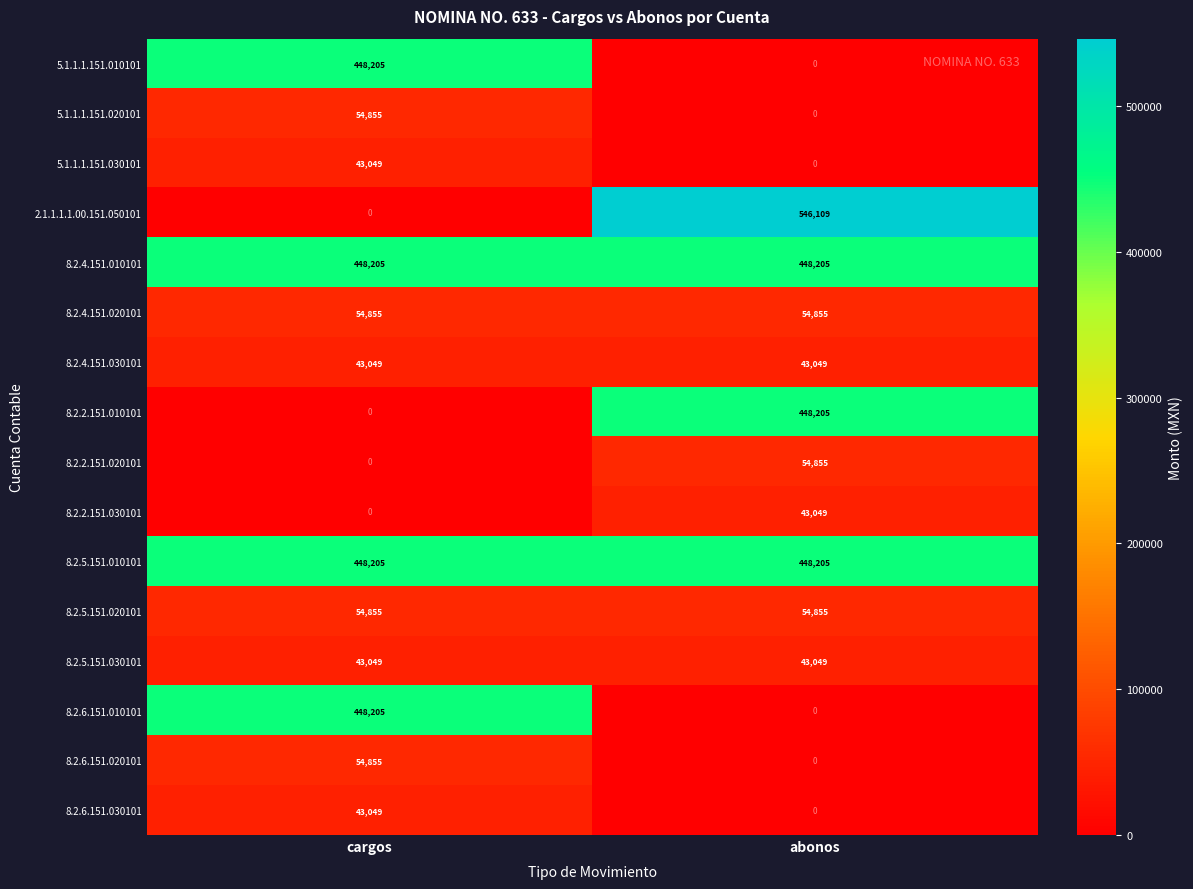

How many categories are shown in the chart?

2